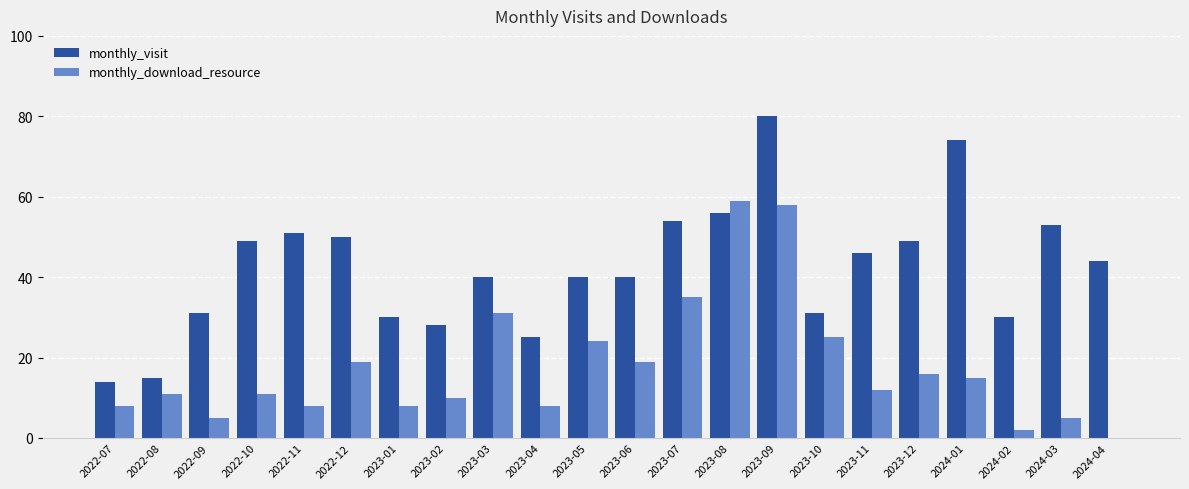

Which series changed the most between 2023-02 and 2023-06?

monthly_visit